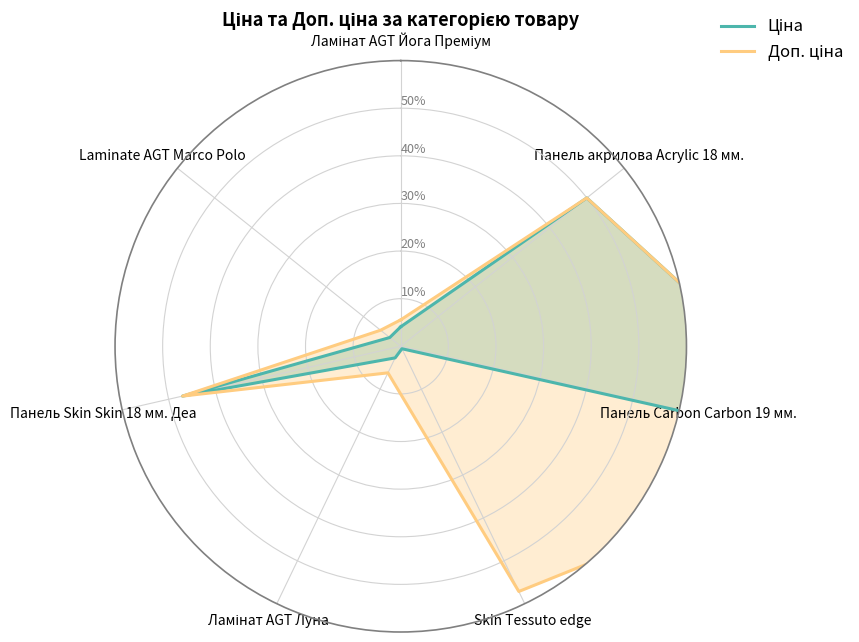

At which category does Доп. ціна reach its first local valley?

Ламінат AGT Луна